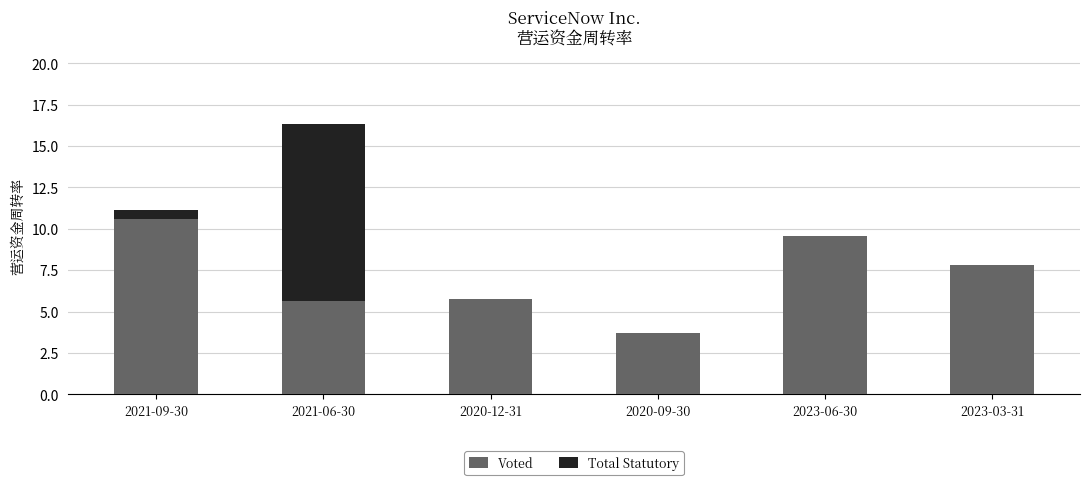

Between 2020-09-30 and 2021-06-30, which is larger?

2021-06-30